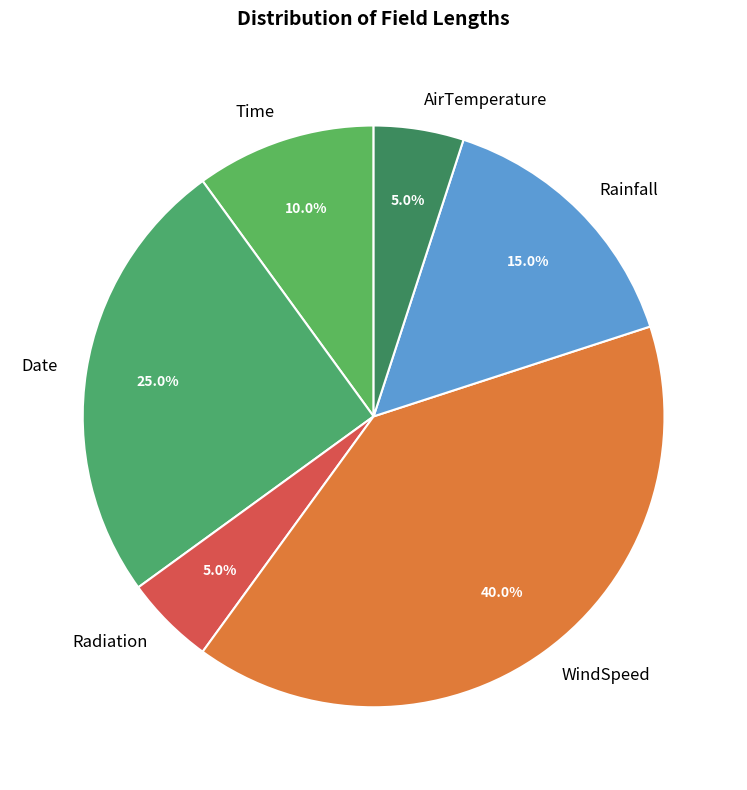

To the nearest percent, what is the difference between the Date and Radiation slice percentages?

20%